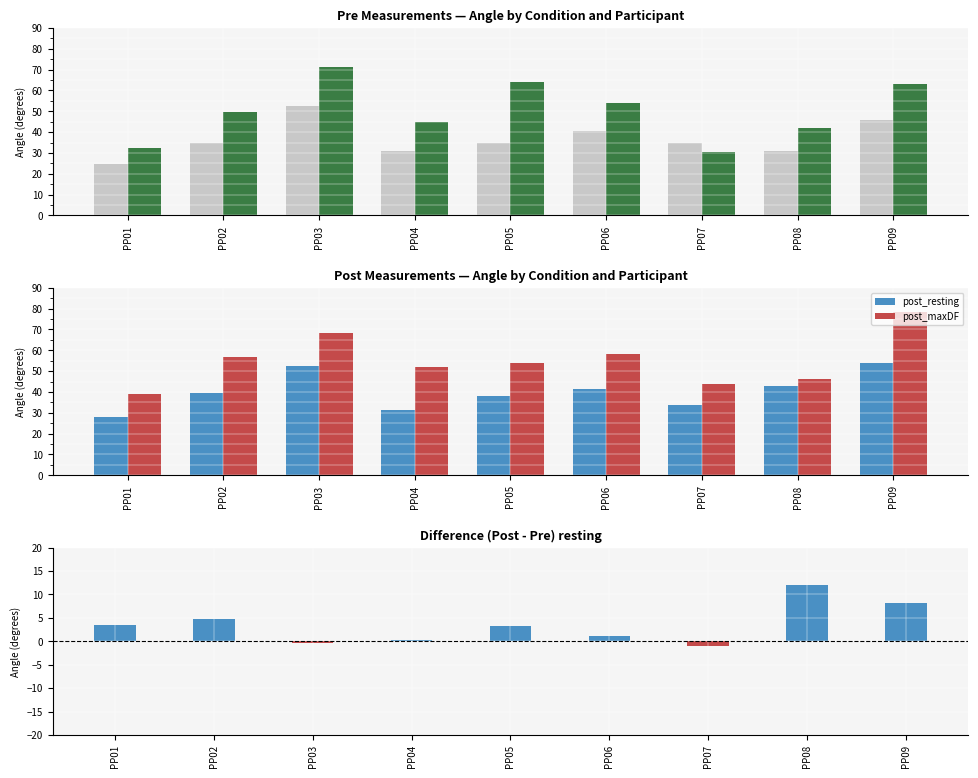

What is the difference between the resting values at PP04 and PP05?

3.9